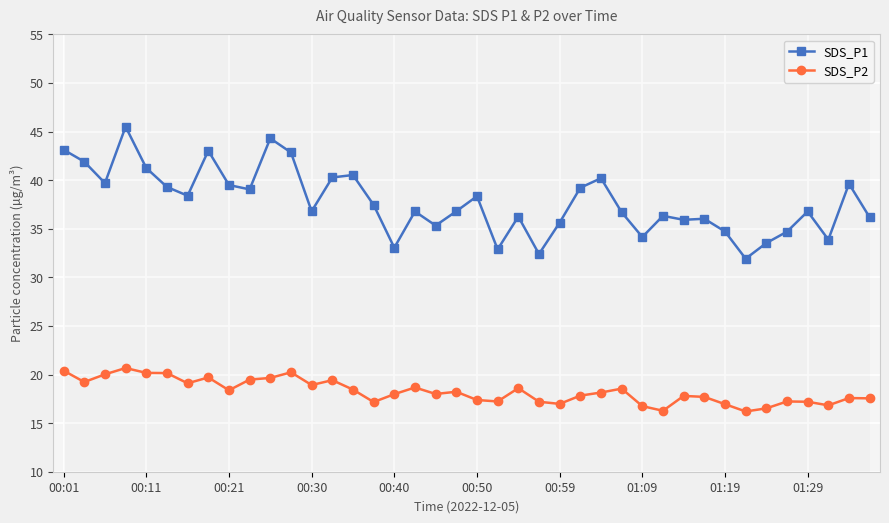

Which series has the largest total across all categories?

SDS_P1